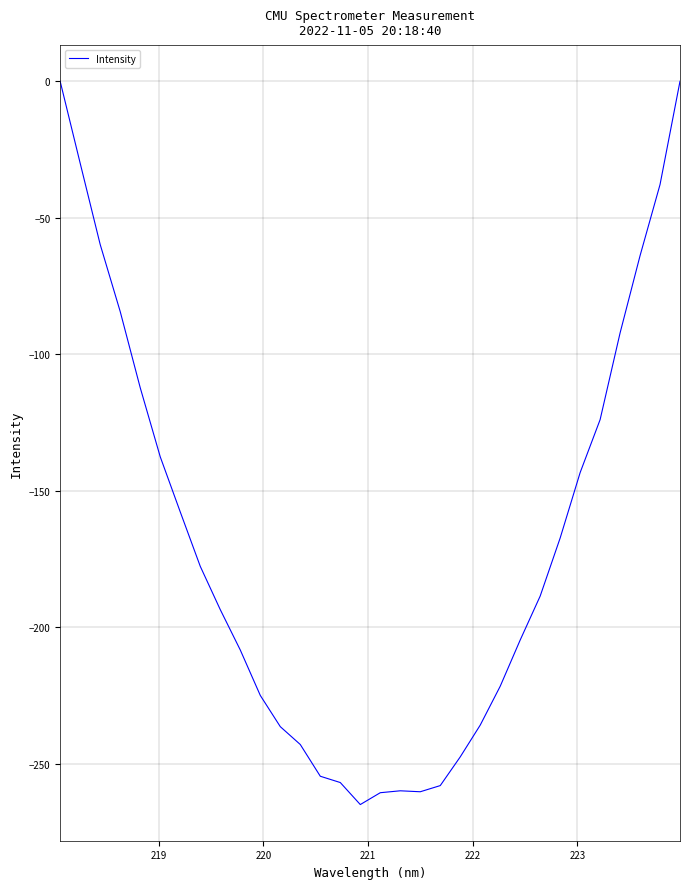

What is the smallest value displayed?

-265.0